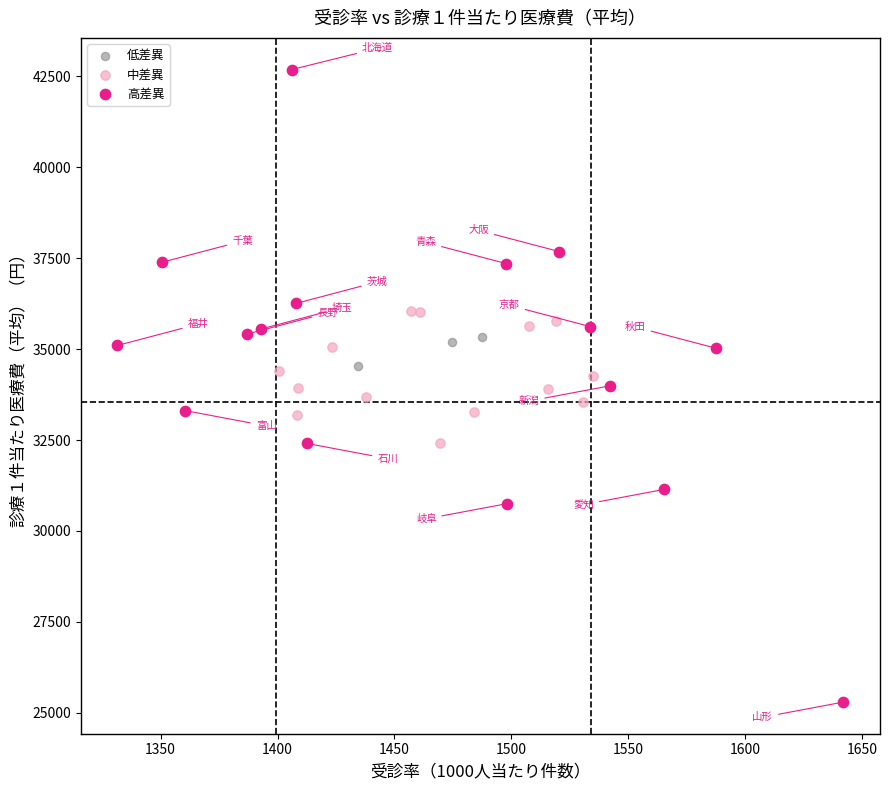

Which series contains the highest Y value?

高差異